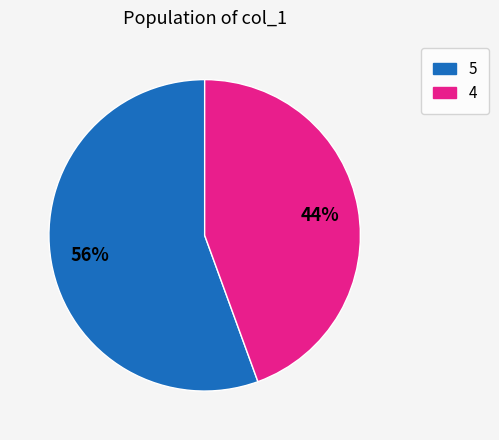

Is there any slice that represents more than half of the pie?

Yes